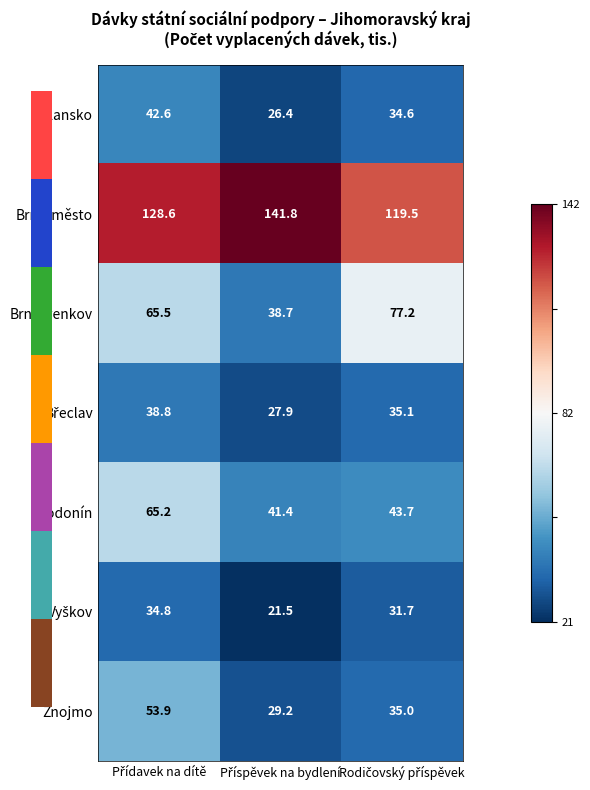

What is the average value of the Hodonín series?

50.1